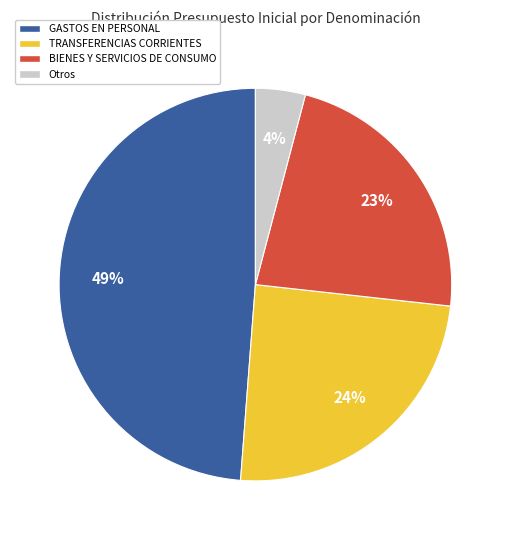

Is there a majority slice in this chart?

No